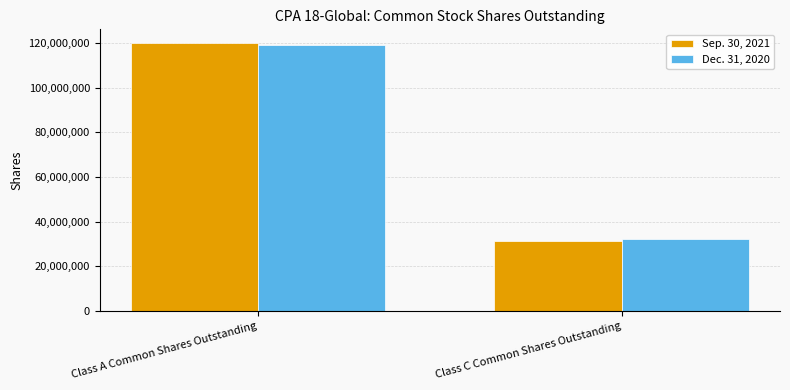

What is the total value across all series at Class C Common Shares Outstanding?

63620429